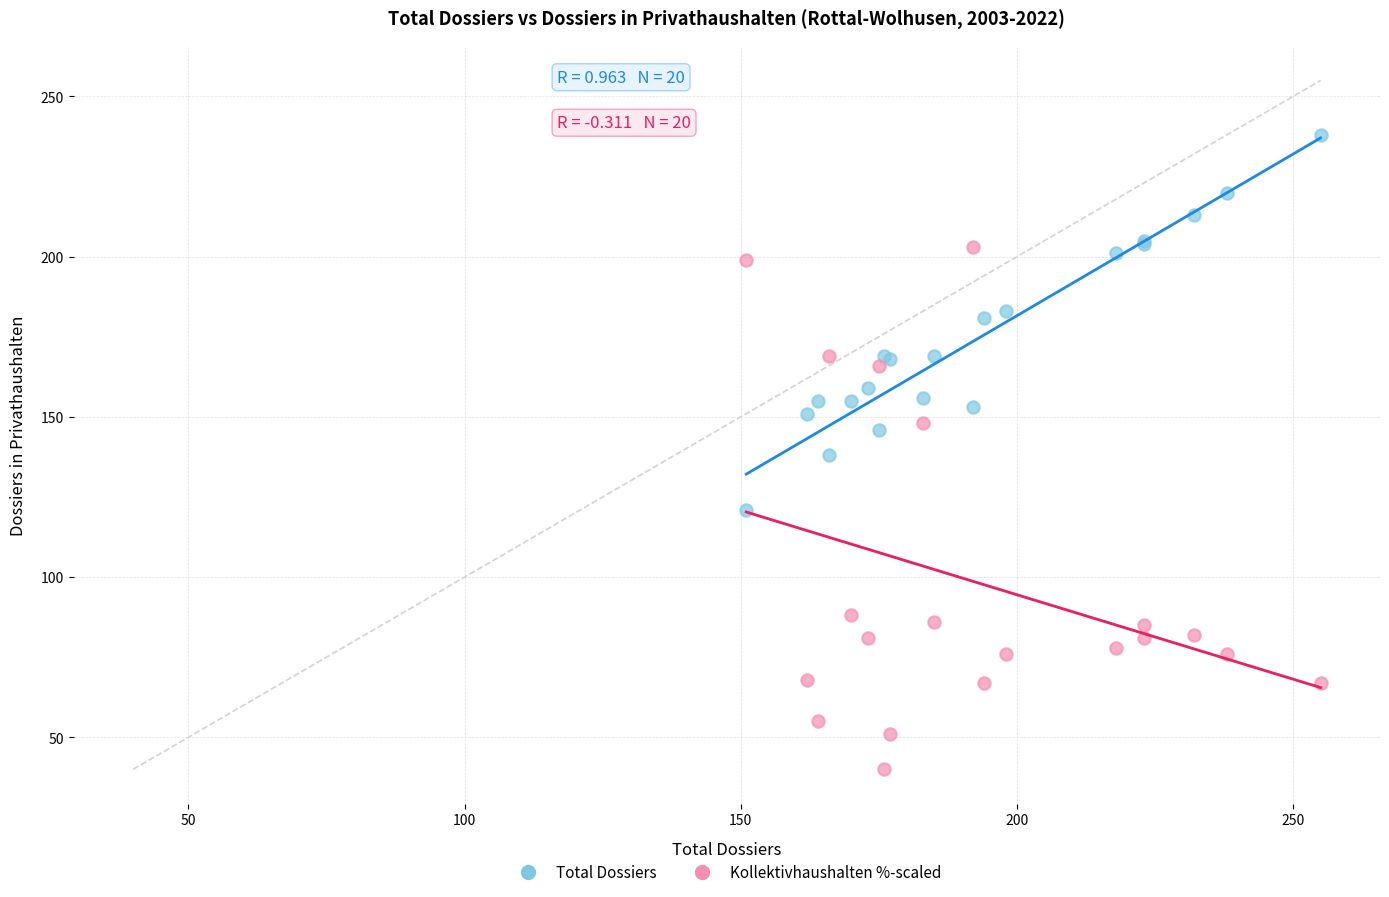

What are all the series names shown in the legend?

Total Dossiers, Kollektivhaushalten %-scaled